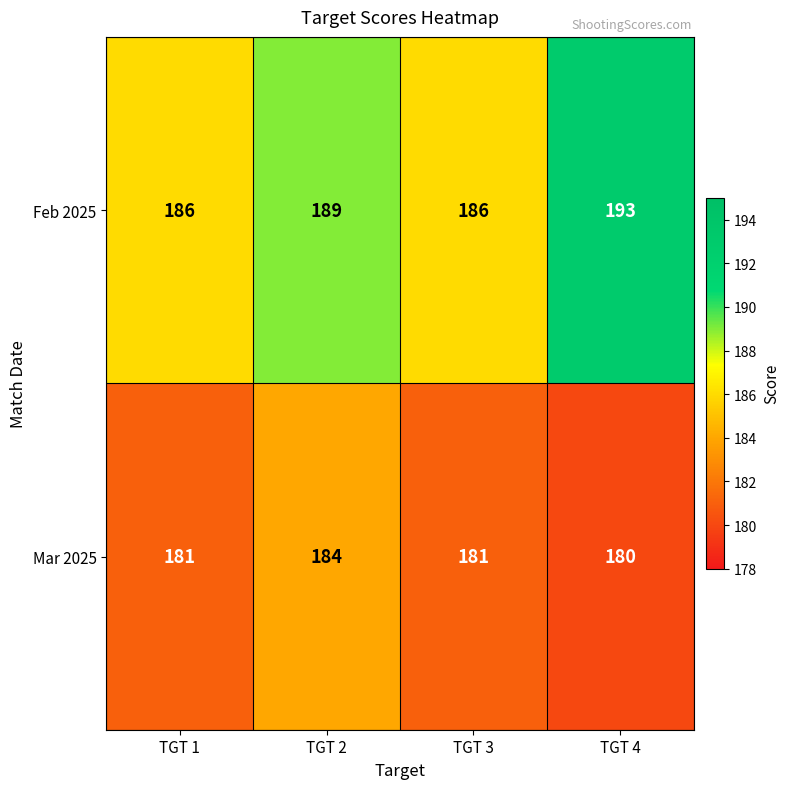

Rank the series by their maximum value, from highest to lowest.

Feb 2025, Mar 2025